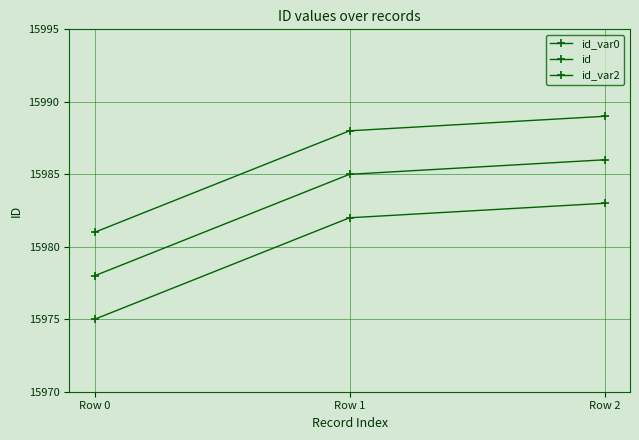

How many id_var0 values are between 15975 and 15983?

3